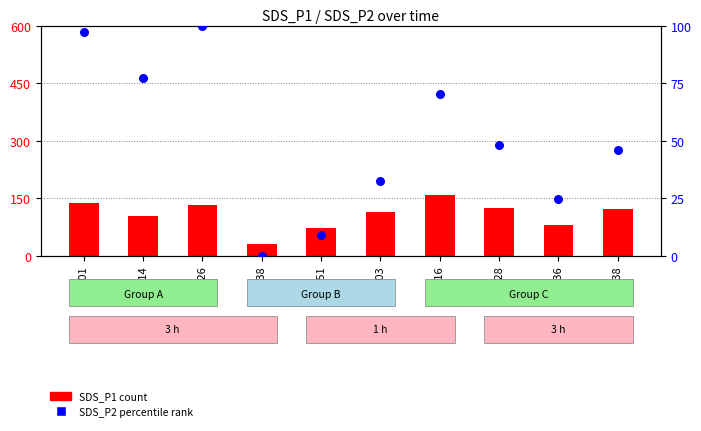

At how many categories does at least one series exceed 78?

8